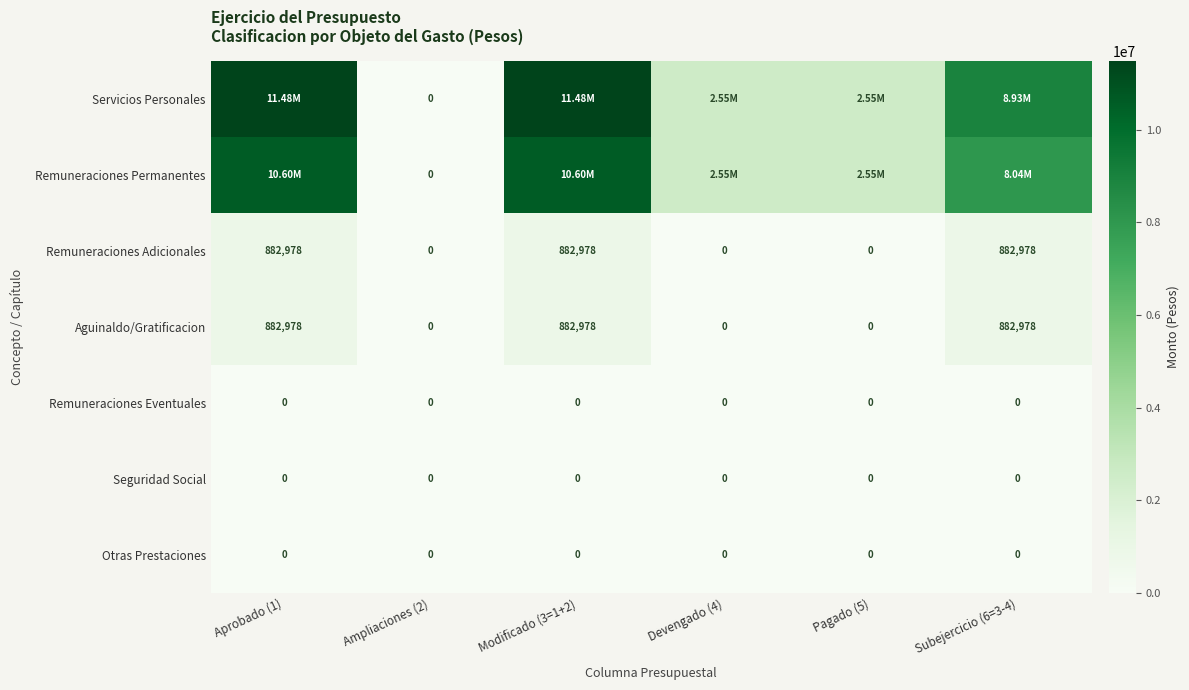

At how many categories does at least one series exceed 961931?

5